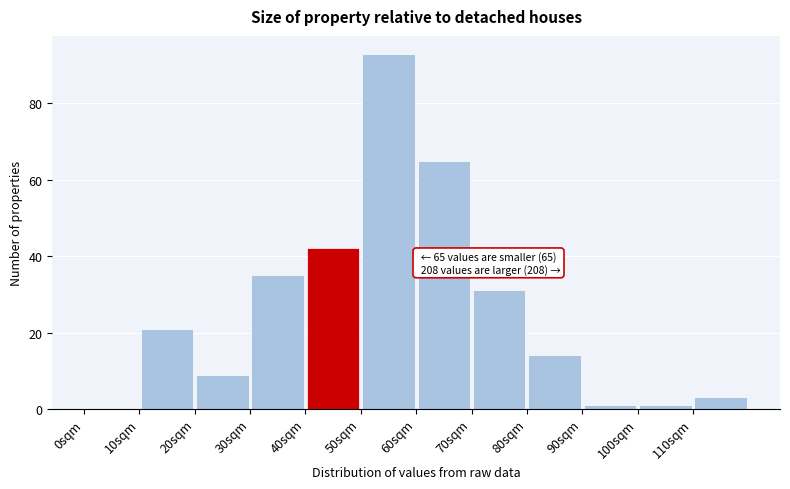

Which range on the x-axis has the tallest bar?

50 to 60